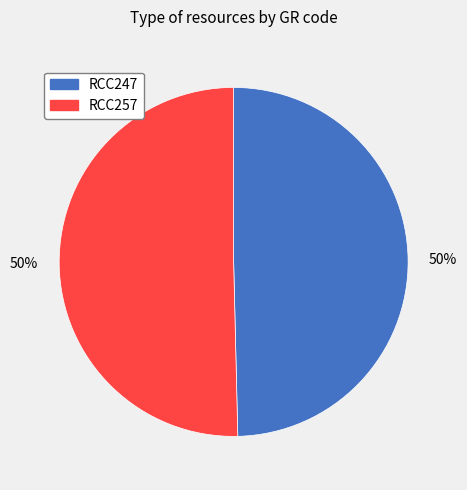

To the nearest percent, what is the average slice percentage?

50%